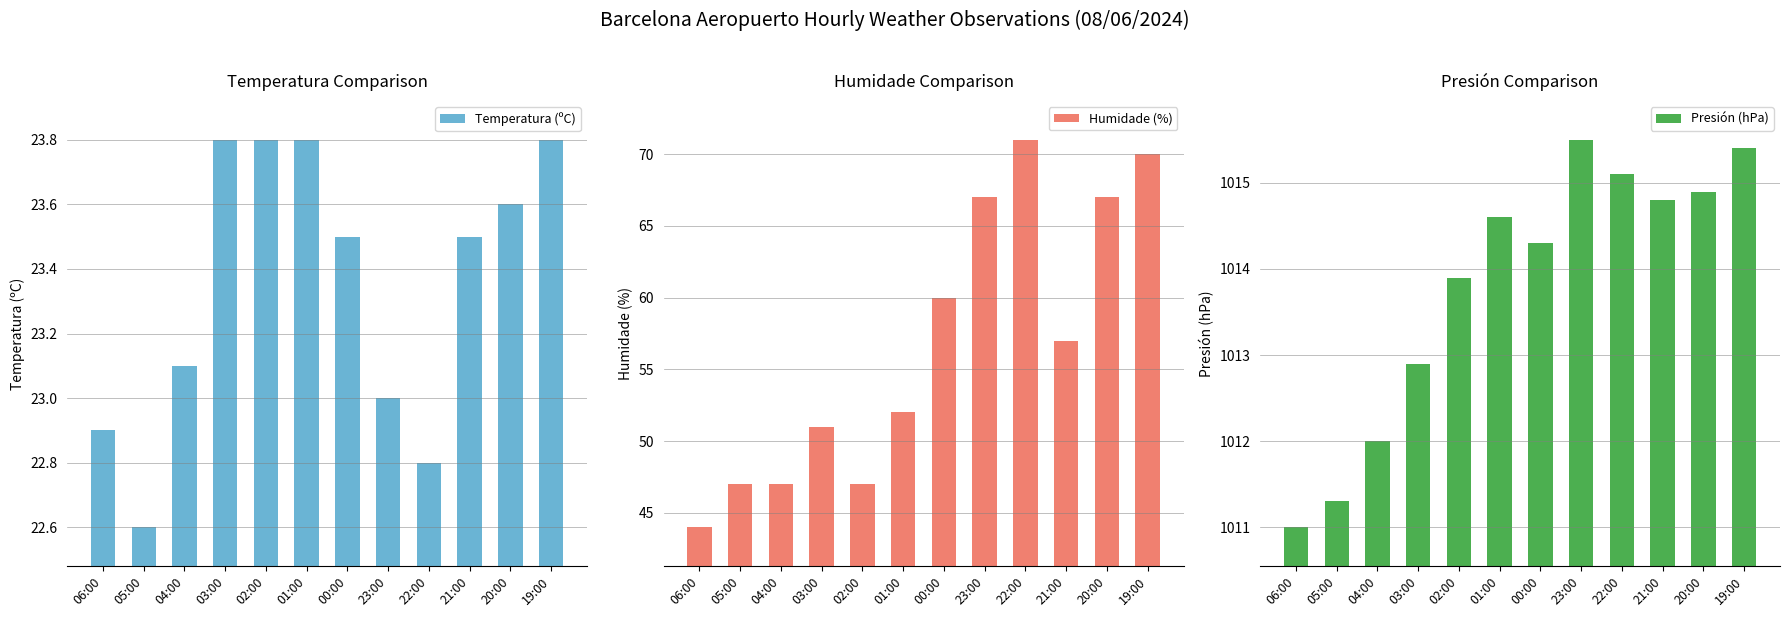

Reading right to left, what are all the values shown in this chart?

Temperatura (ºC): 23.8	23.6	23.5	22.8	23.0	23.5	23.8	23.8	23.8	23.1	22.6	22.9
Humidade (%): 70.0	67.0	57.0	71.0	67.0	60.0	52.0	47.0	51.0	47.0	47.0	44.0
Presión (hPa): 1015.4	1014.9	1014.8	1015.1	1015.5	1014.3	1014.6	1013.9	1012.9	1012.0	1011.3	1011.0